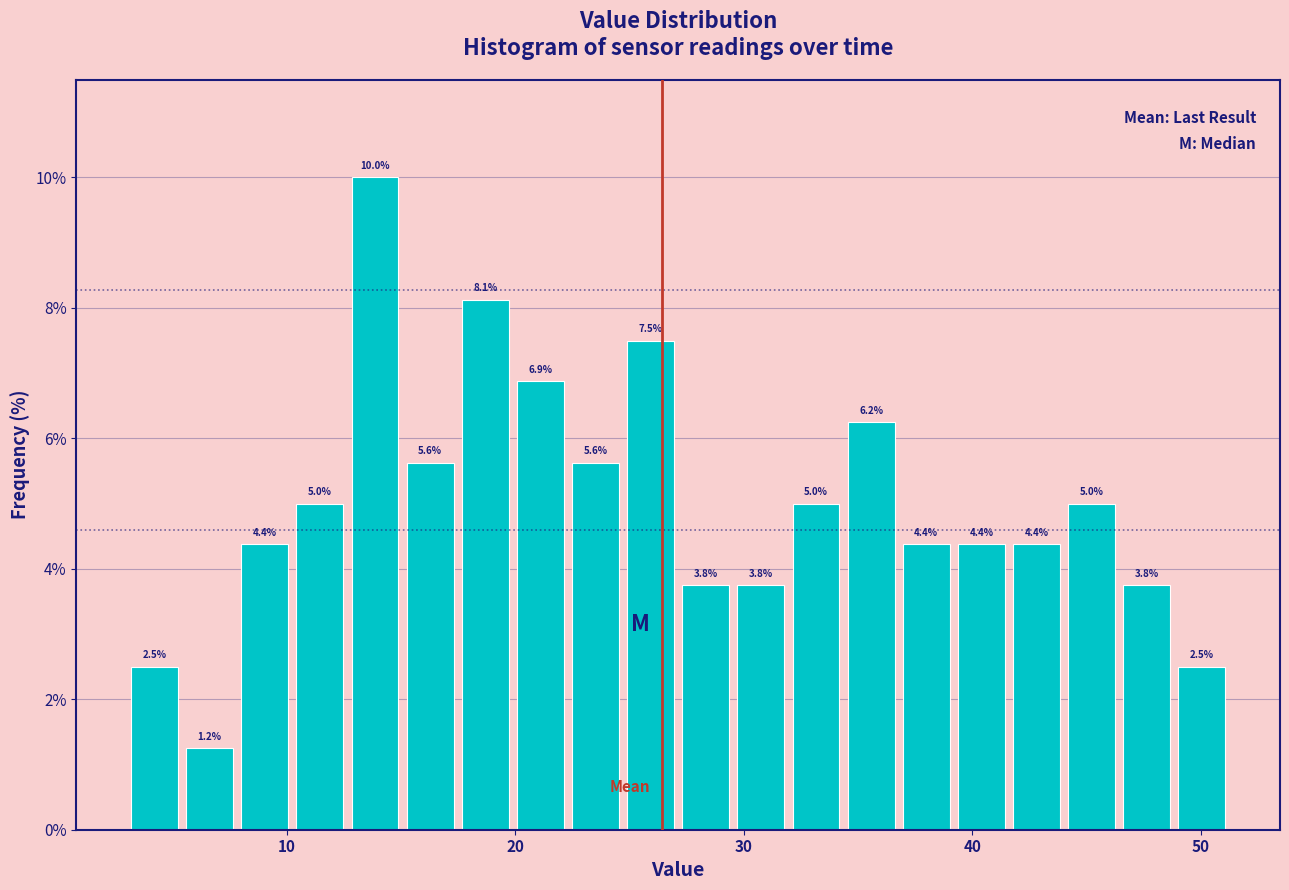

Around what value on the x-axis is the tallest bar? Give the approximate position of its centre, as read against the axis.

14